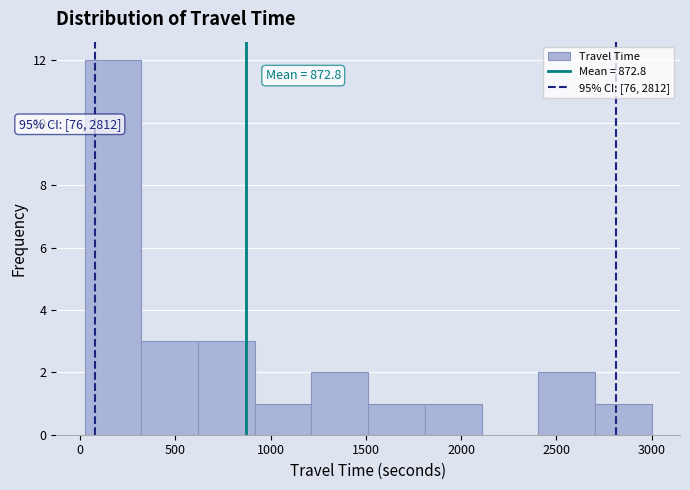

Which range on the x-axis has the tallest bar?

0 to 300